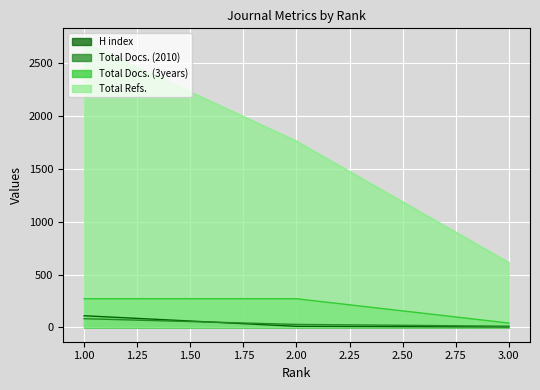

Reading left to right, list all the values displayed in this chart.

H index: 3=5	2=11	1=111
Total Docs. (2010): 3=12	2=29	1=83
Total Docs. (3years): 3=42	2=272	1=272
Total Refs.: 3=615	2=1764	1=2697